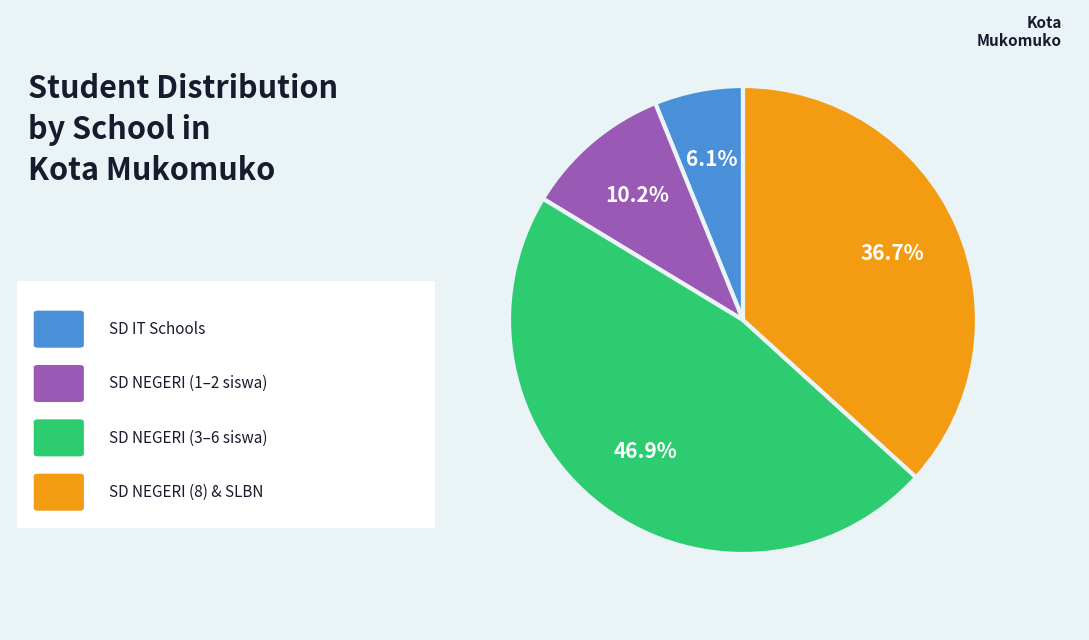

Is there a majority slice in this chart?

No